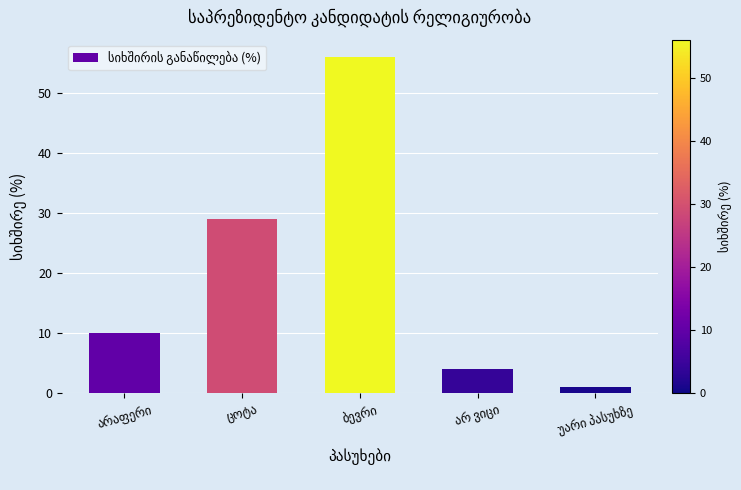

What is the average value?

20